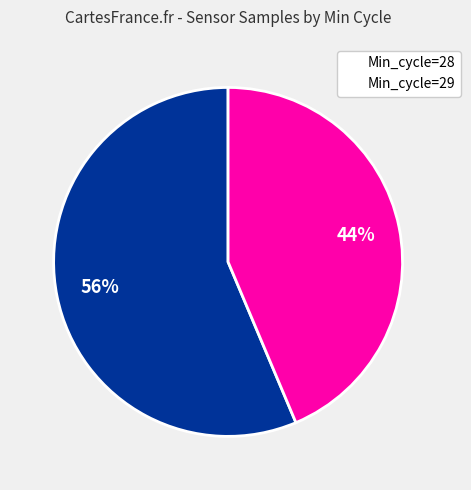

To the nearest percent, what portion does Min_cycle=29 represent?

44%